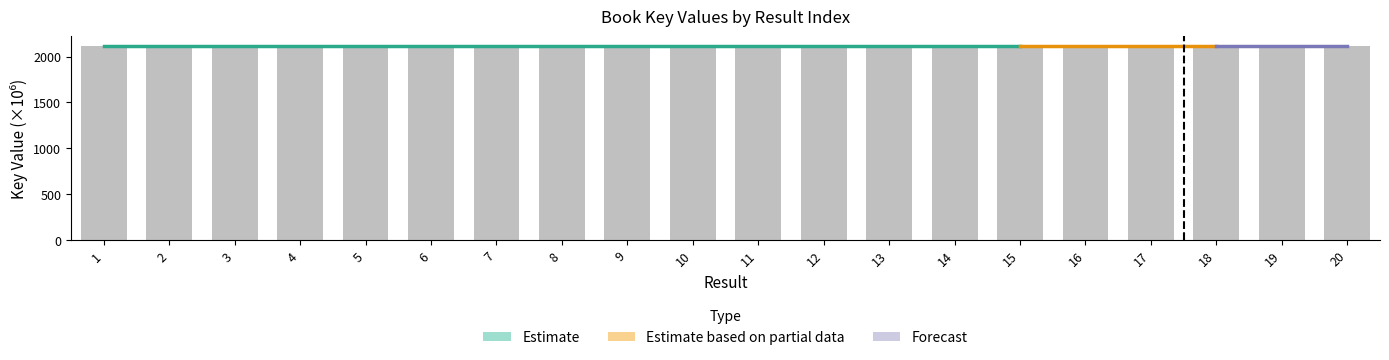

List the labels in order of value, largest first.

3, 8, 2, 5, 18, 6, 15, 12, 13, 19, 11, 17, 10, 14, 9, 20, 1, 16, 4, 7